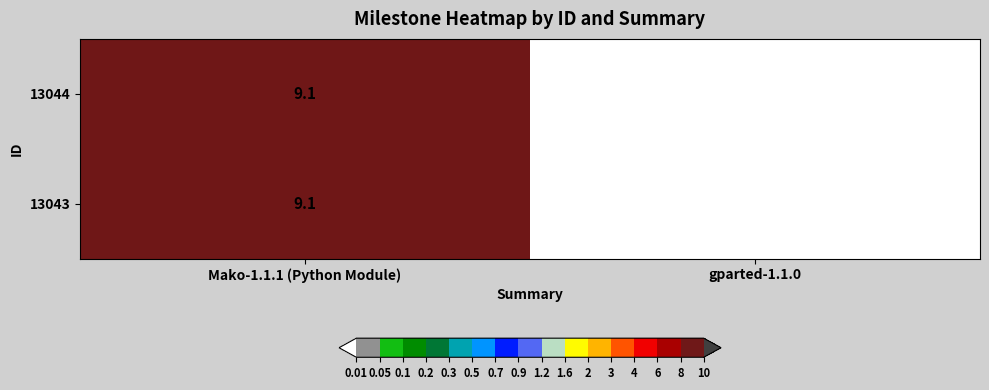

What is the total value across all series at Mako-1.1.1 (Python Module)?

18.2